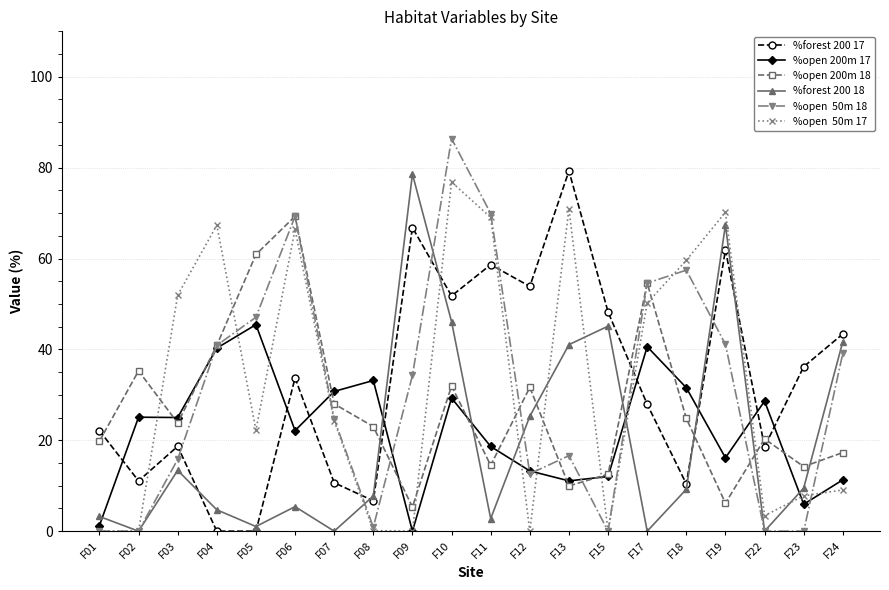

What is the spread (max minus min) of values at F02?

35.3